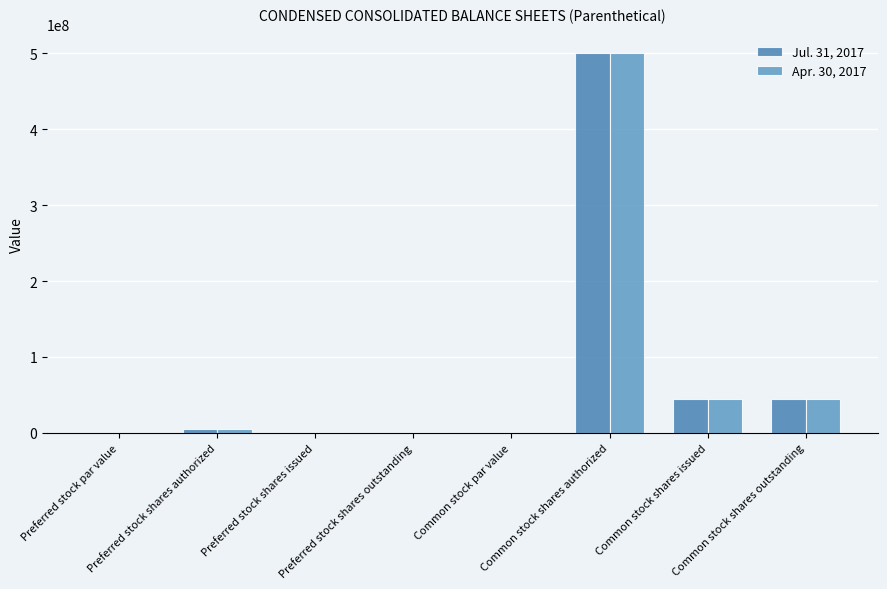

The value of Apr. 30, 2017 at Preferred stock shares issued is 1647760.0. True or false?

True